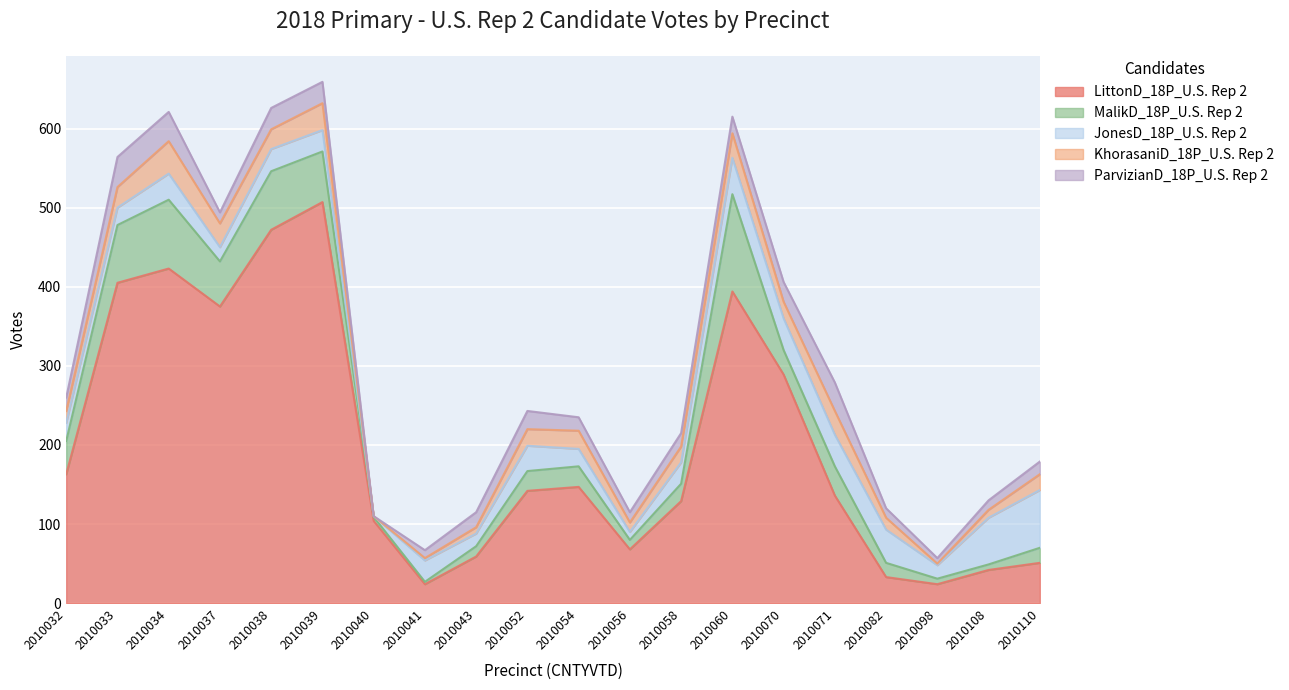

True or false: LittonD_18P_U.S. Rep 2 and MalikD_18P_U.S. Rep 2 cross at least once.

False